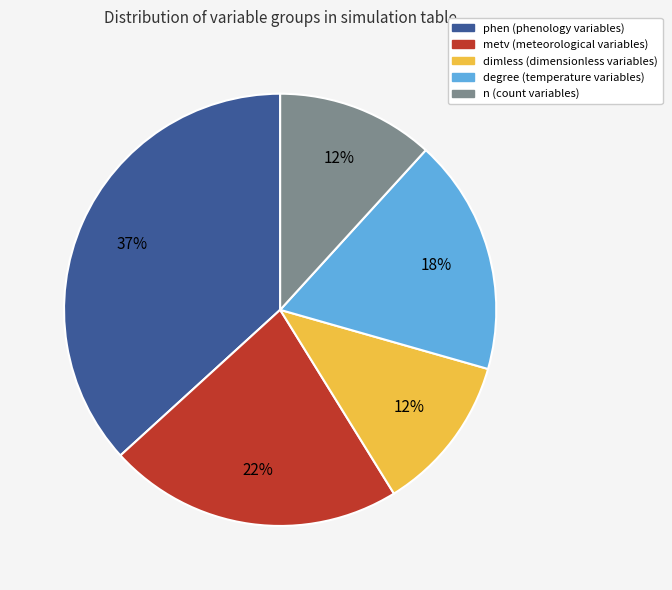

Which slice is the largest?

phen